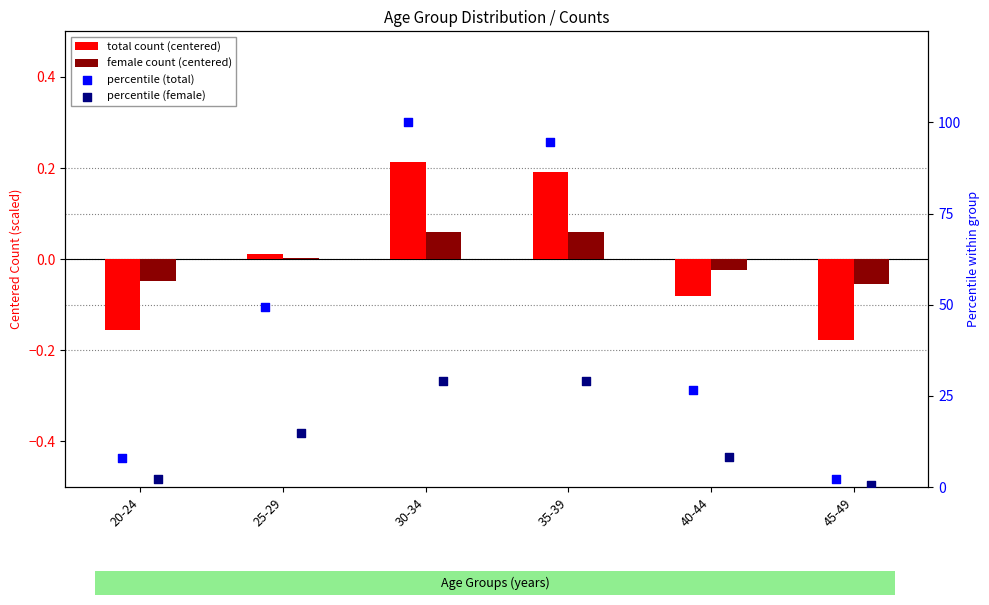

Which series has the largest total across all categories?

percentile (total)